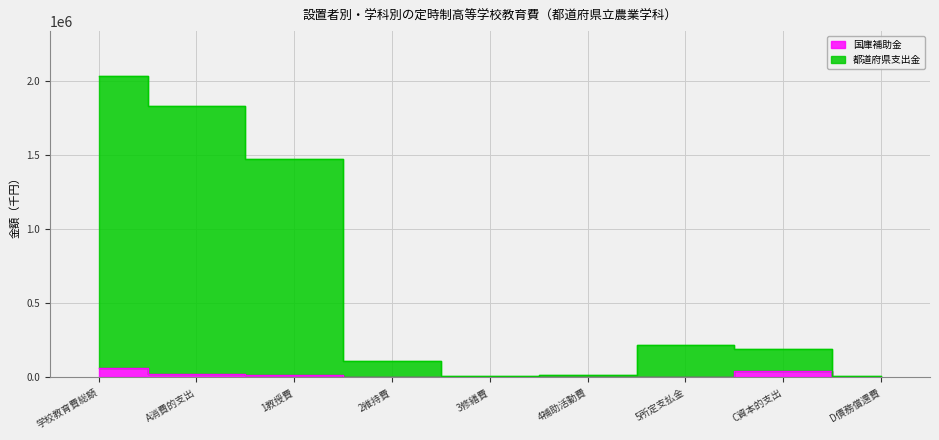

Reading right to left, transcribe all the data shown in this chart.

国庫補助金: D債務償還費=0	C資本的支出=42427	5所定支払金=0	4補助活動費=2416	3修繕費=0	2維持費=0	1教授費=17837	A消費的支出=20253	学校教育費総額=62680
都道府県支出金: D債務償還費=7381	C資本的支出=193414	5所定支払金=222198	4補助活動費=14336	3修繕費=8936	2維持費=113050	1教授費=1471345	A消費的支出=1829865	学校教育費総額=2030660